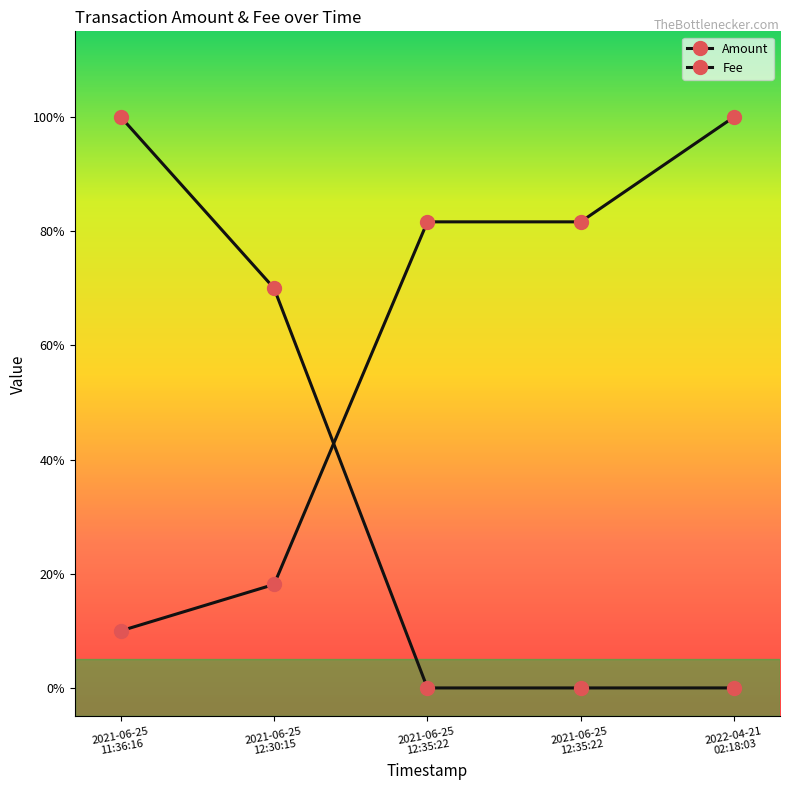

True or false: Fee has more than 2 points higher than both neighbors.

False